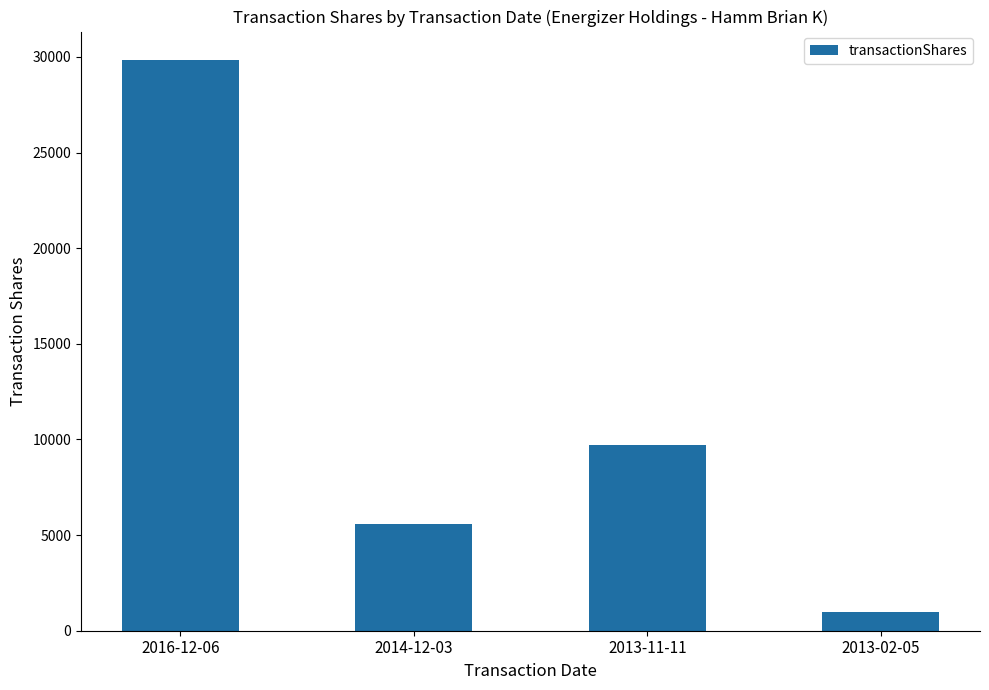

Reading left to right, transcribe all the data shown in this chart.

2016-12-06=29833	2014-12-03=5595	2013-11-11=9713	2013-02-05=1000